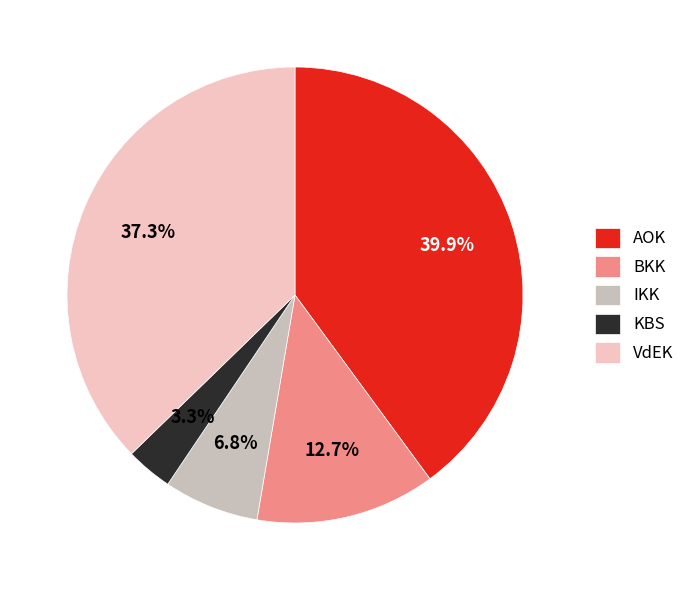

To the nearest percent, what is the combined percentage of BKK and AOK?

53%